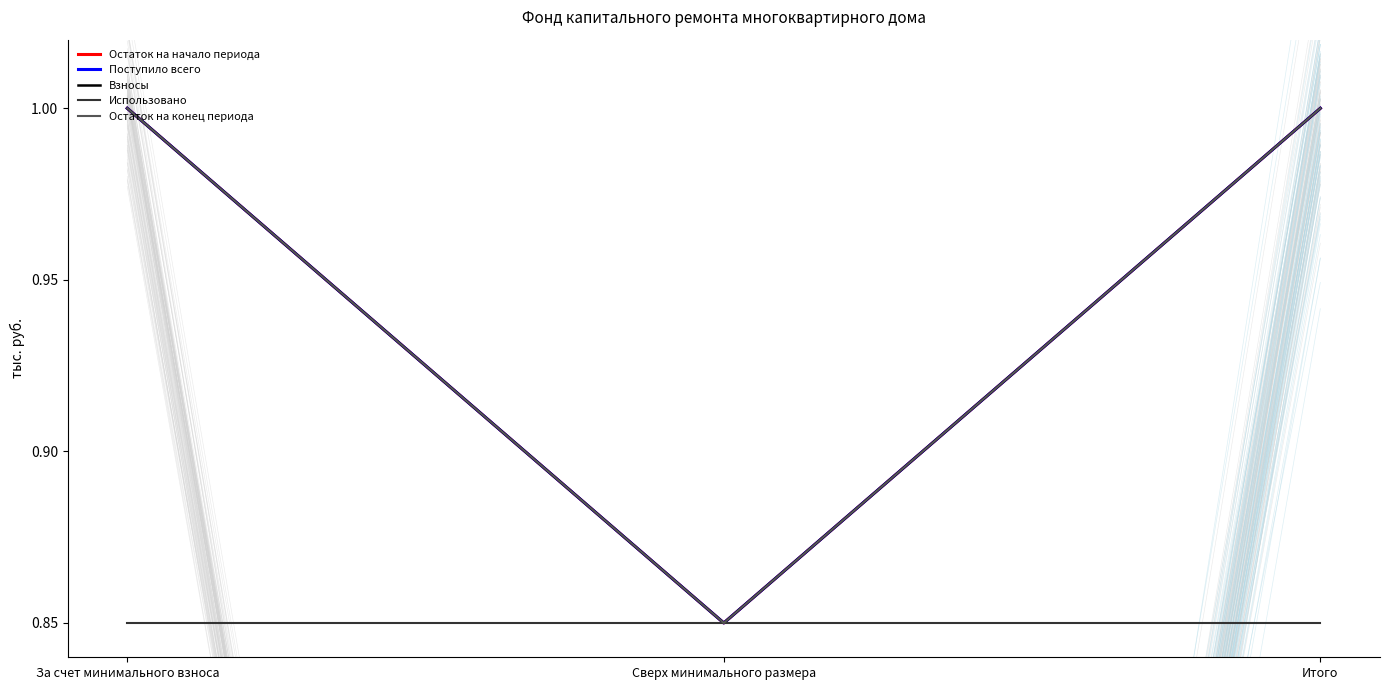

Reading right to left, what are all the values shown in this chart?

Остаток на начало периода: Итого=1.0	Сверх минимального размера=0.8	За счет минимального взноса=1.0
Поступило всего: Итого=1.0	Сверх минимального размера=0.8	За счет минимального взноса=1.0
Взносы: Итого=1.0	Сверх минимального размера=0.8	За счет минимального взноса=1.0
Использовано: Итого=0.8	Сверх минимального размера=0.8	За счет минимального взноса=0.8
Остаток на конец периода: Итого=1.0	Сверх минимального размера=0.8	За счет минимального взноса=1.0